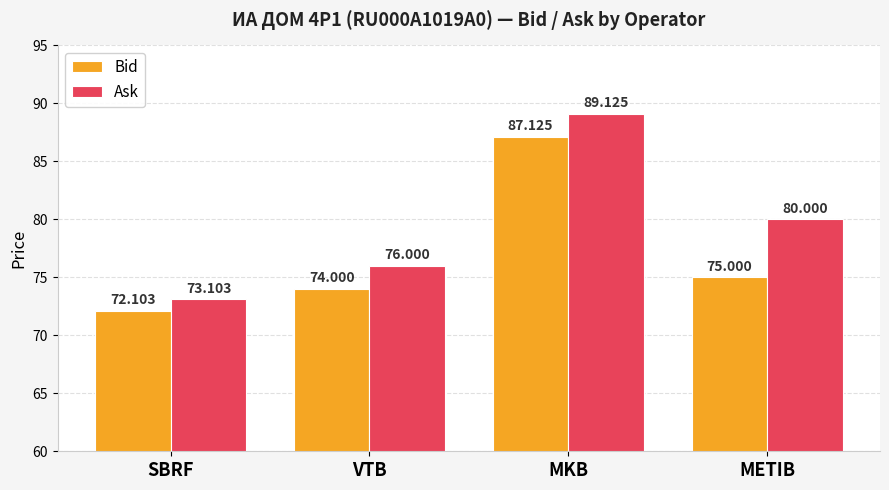

What are all the series names shown in the legend?

Bid, Ask